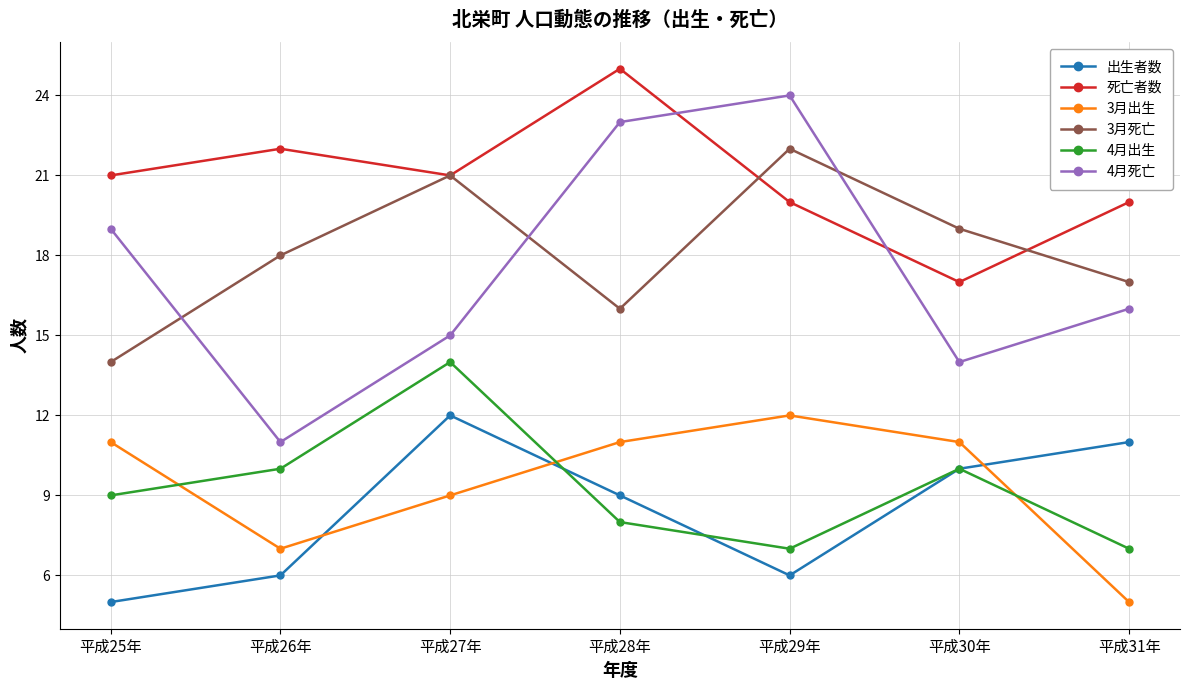

True or false: 死亡者数 and 出生者数 intersect in this chart.

False